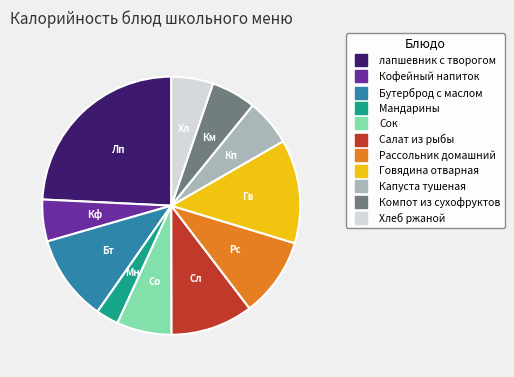

Is the sum of Мандарины and Компот из сухофруктов greater than half?

No